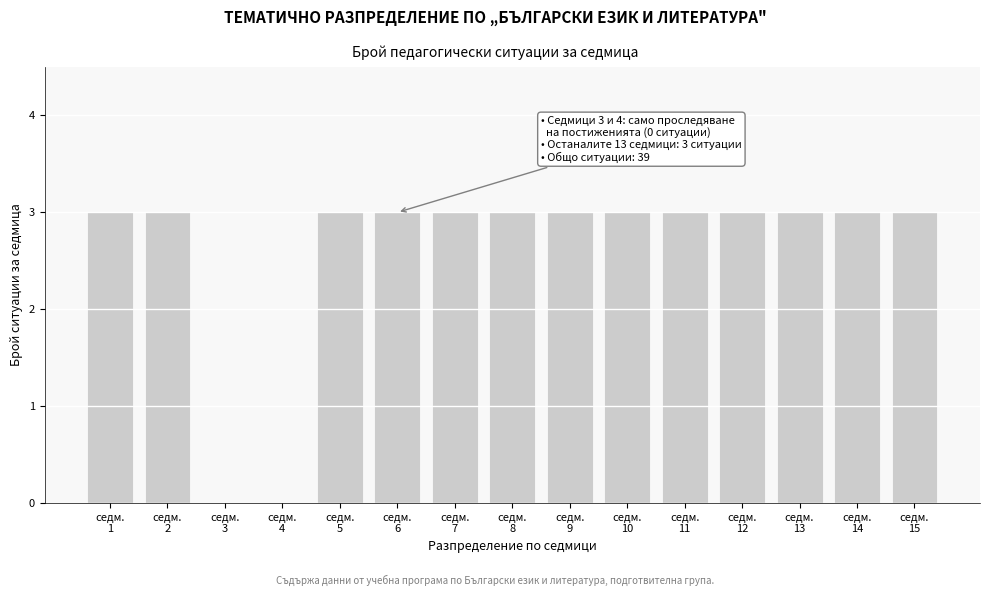

What is the greatest value displayed?

3